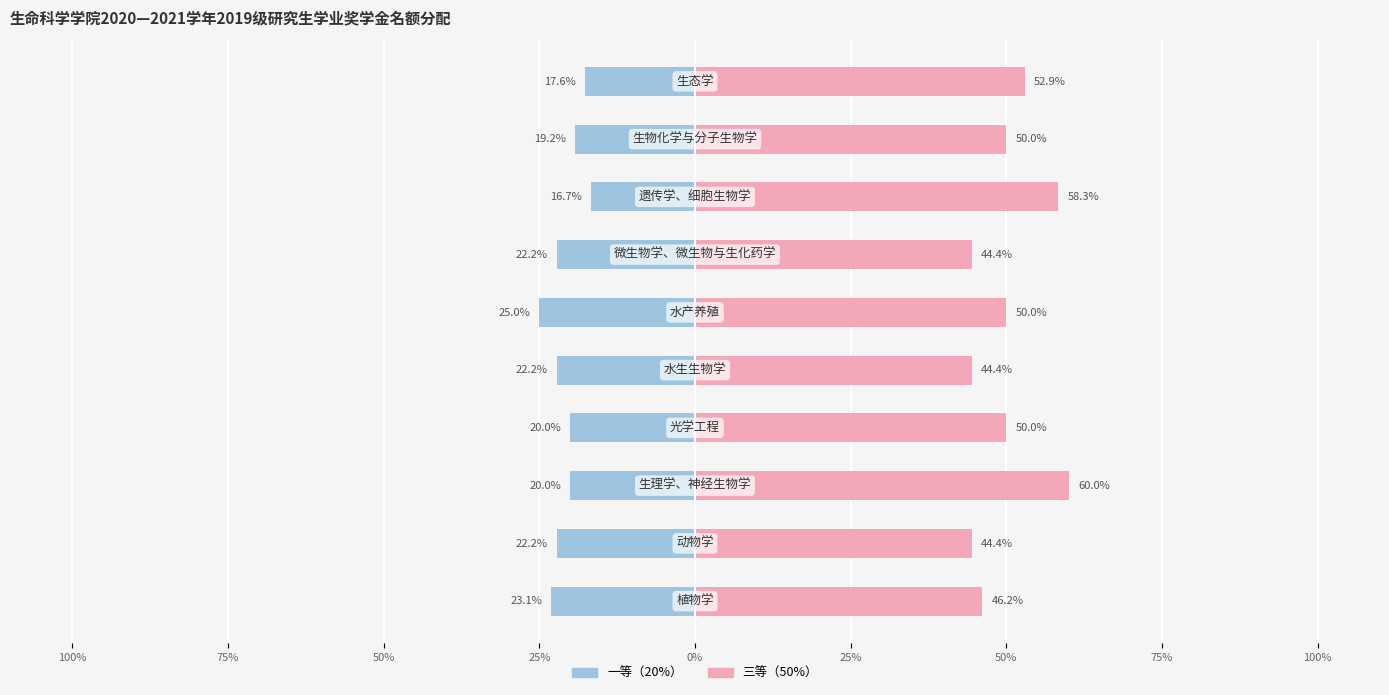

What value does the 三等（50%） series have at 25%?

50.0